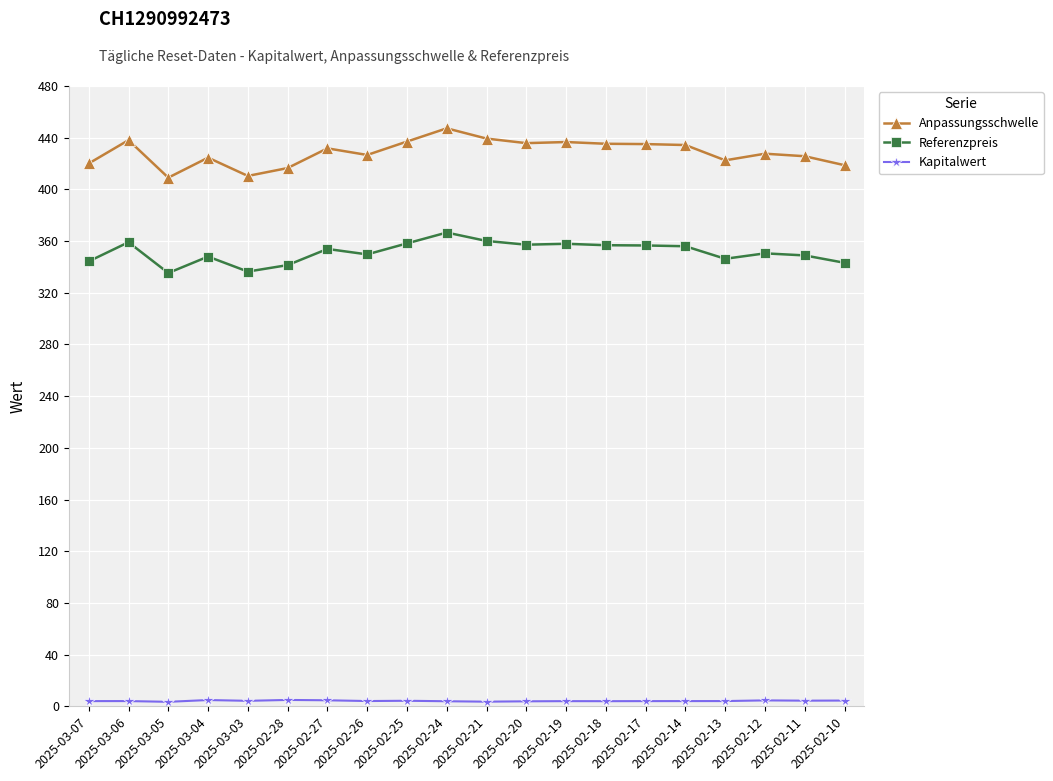

True or false: Referenzpreis and Anpassungsschwelle intersect in this chart.

False